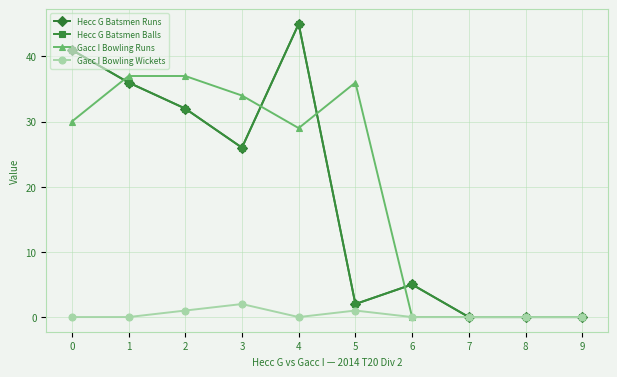

At which category does Hecc G Batsmen Runs reach its first local peak?

4